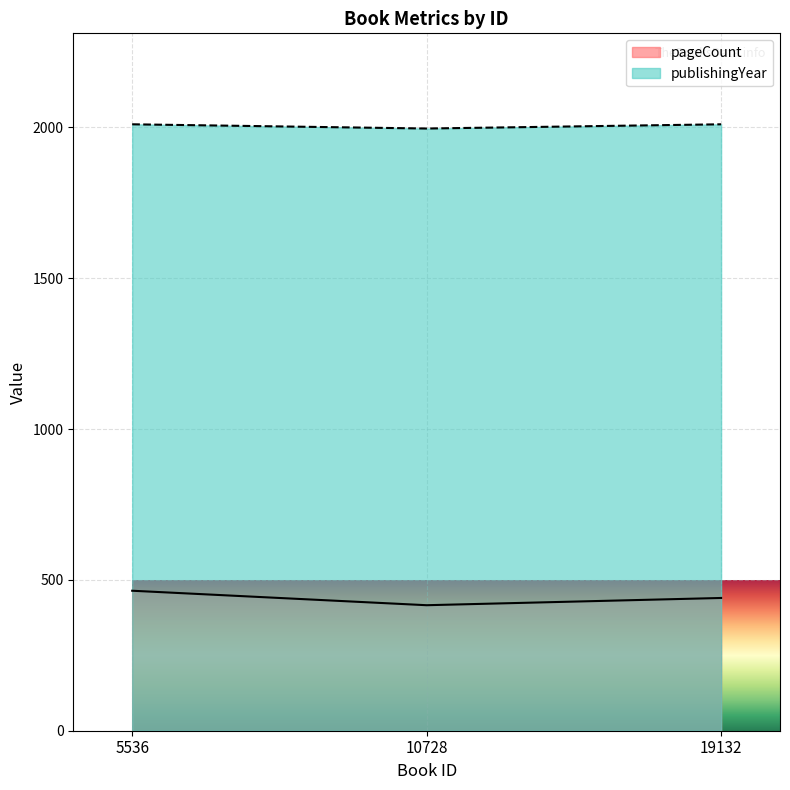

Which series has the largest total across all categories?

publishingYear